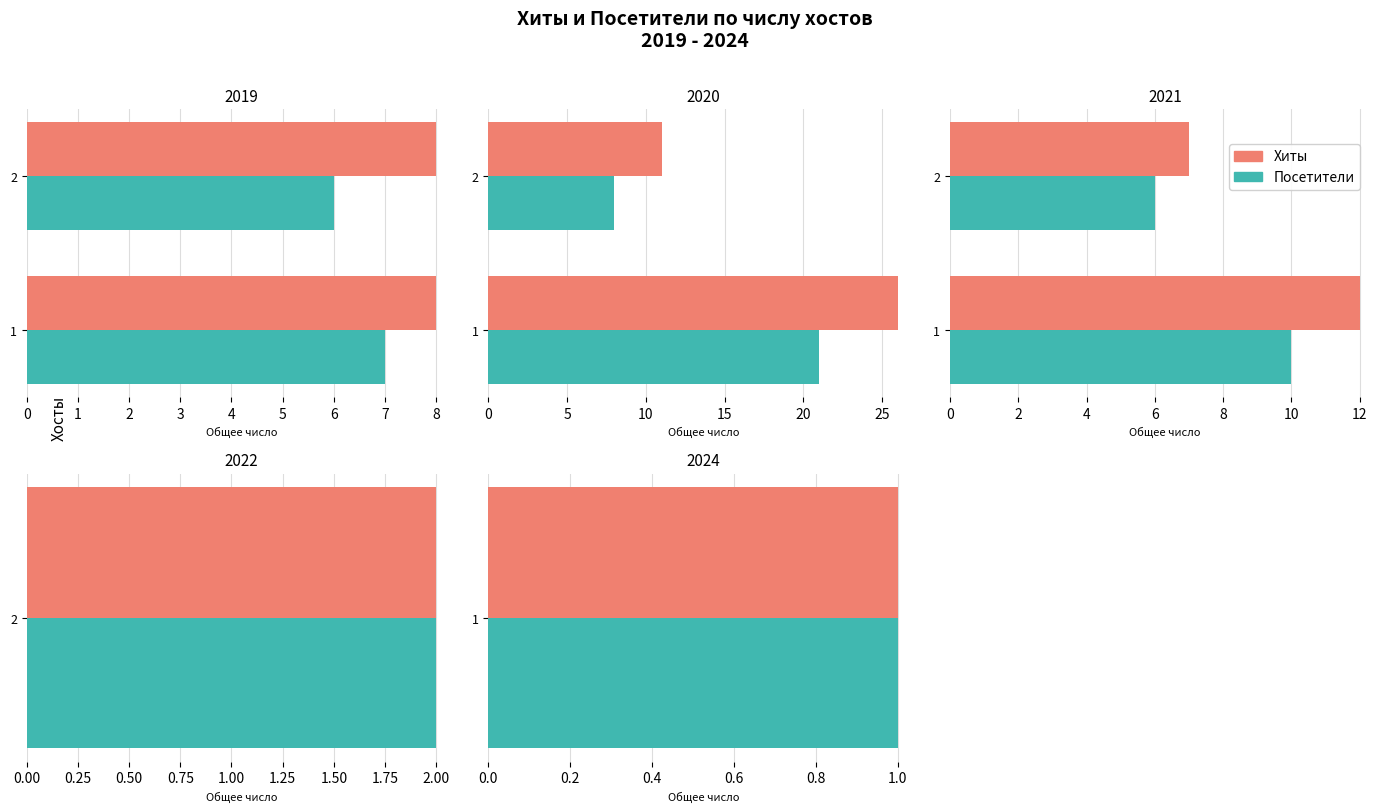

At 1, list the series in order from smallest to largest.

Посетители, Хиты